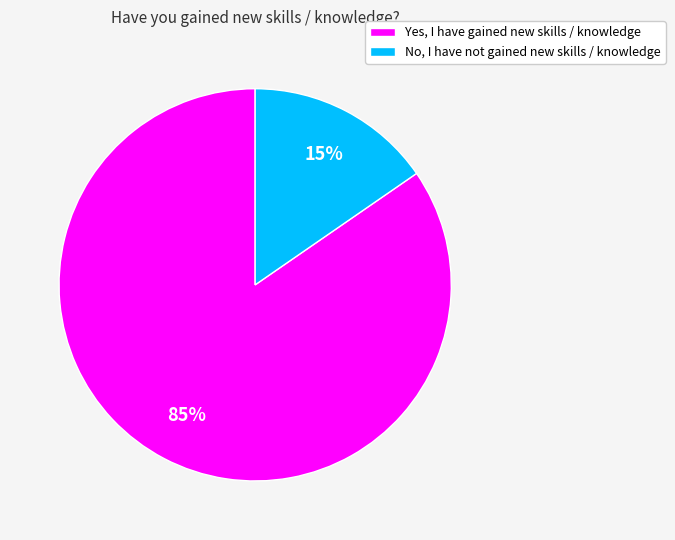

What is the smallest slice in the pie chart?

No, I have not gained new skills / knowledge